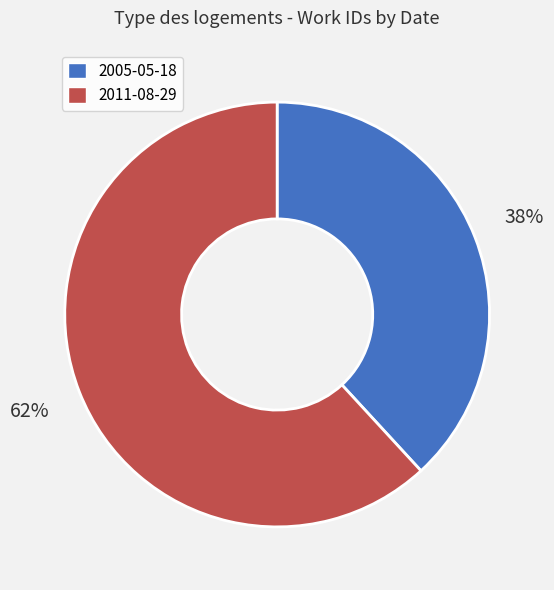

To the nearest percent, what percentage of the pie is 2011-08-29?

62%